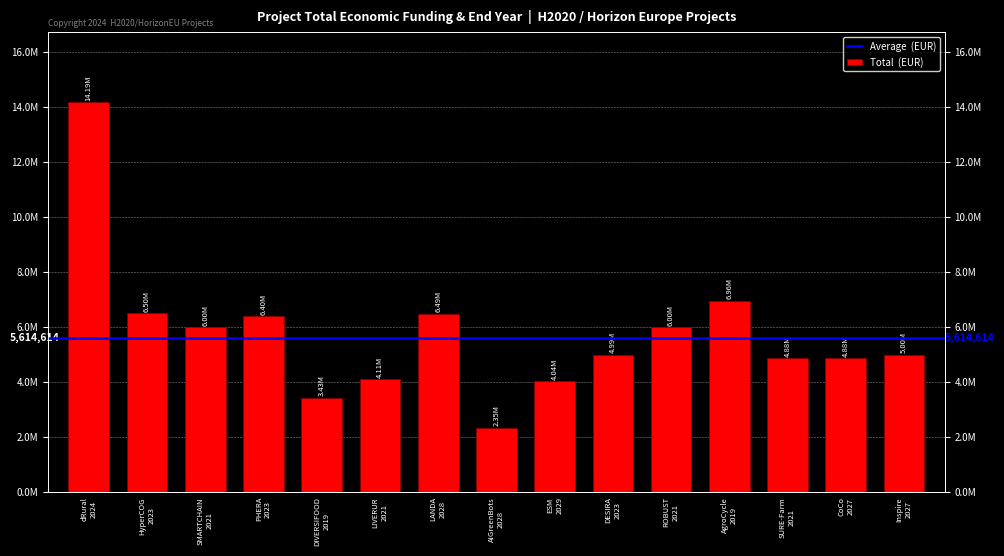

What is the difference between the maximum and minimum values?

11838122